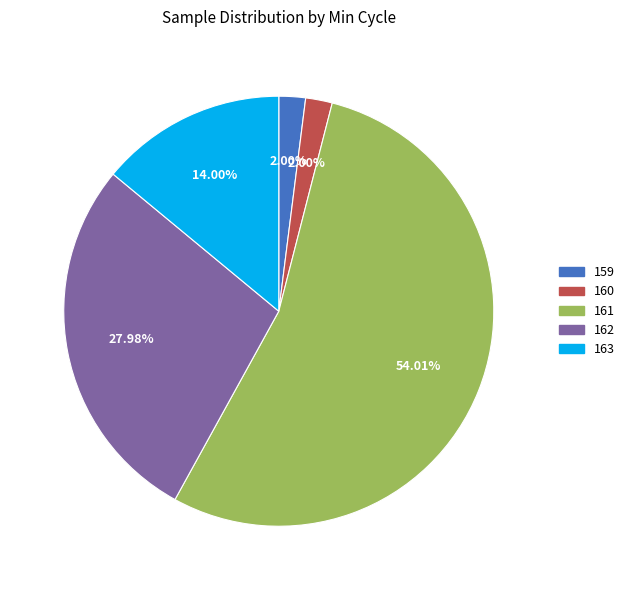

Which has a higher value, 162 or 159?

162